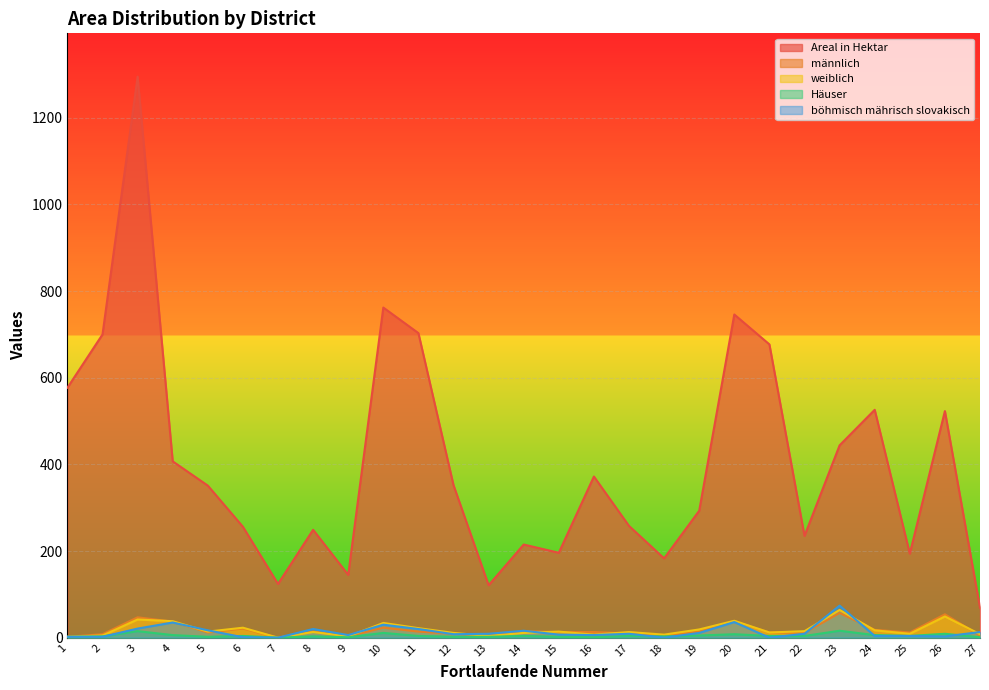

What is the maximum value shown in the chart?

1295